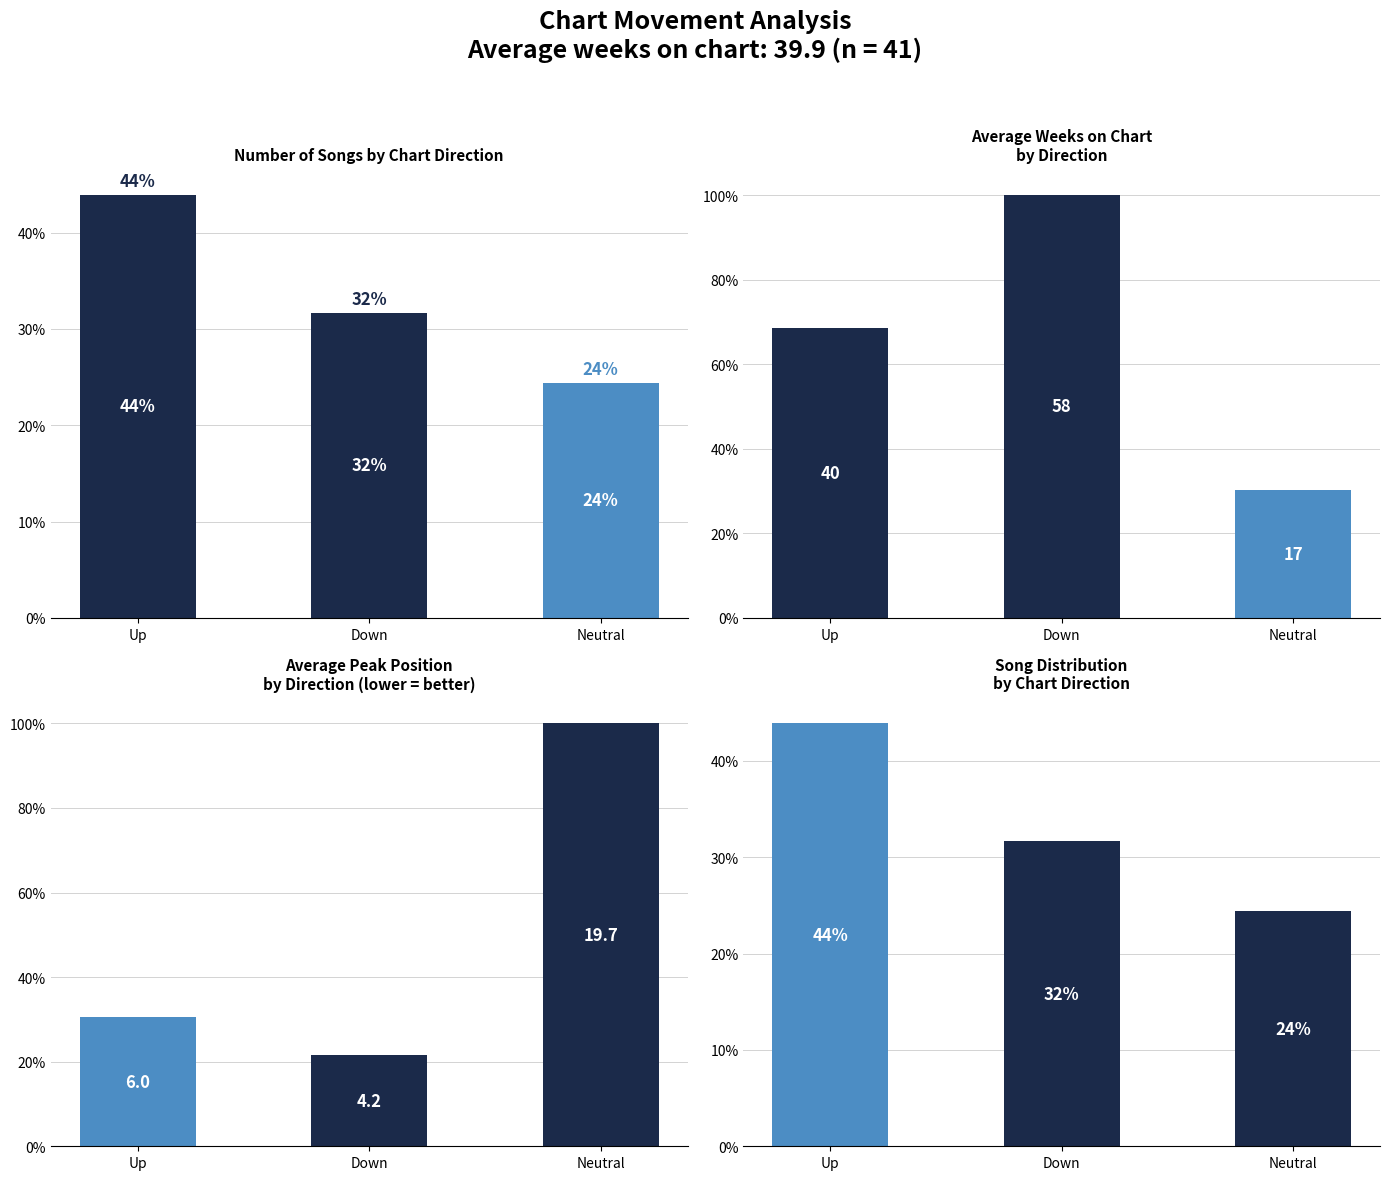

Are the bars horizontal?

No